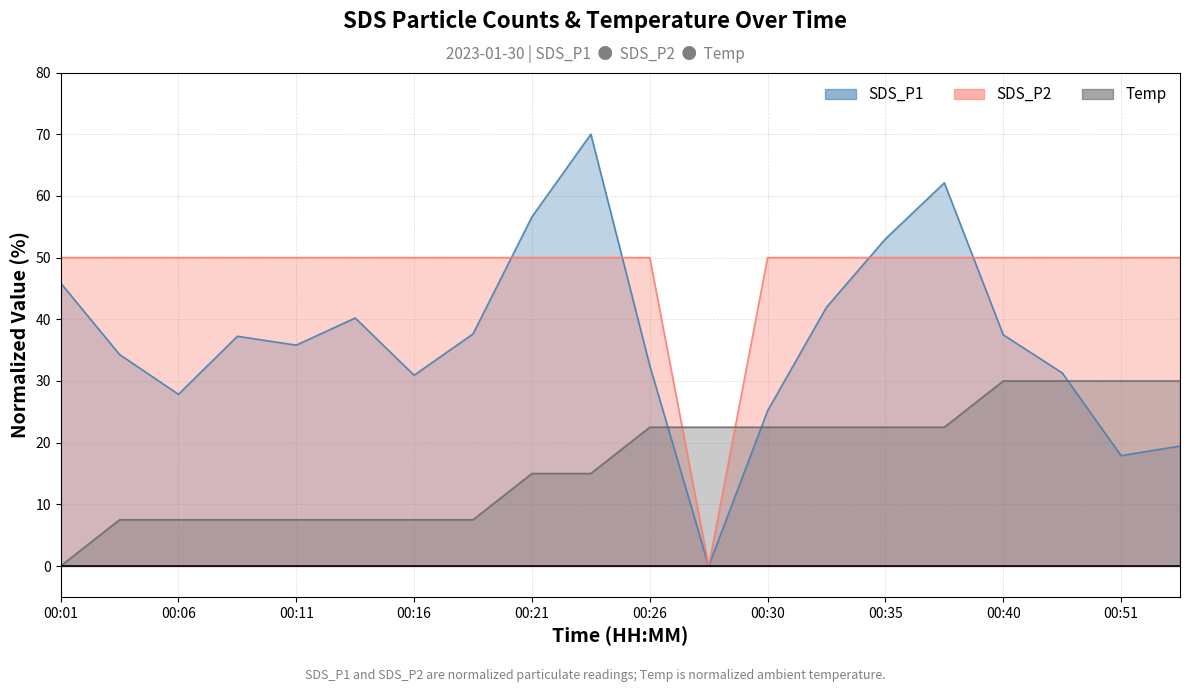

At which label does Temp reach its minimum?

00:01